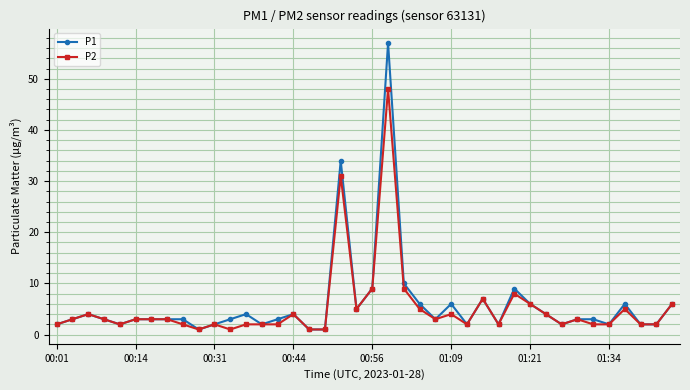

List the series in order of their peak value, lowest first.

P2, P1